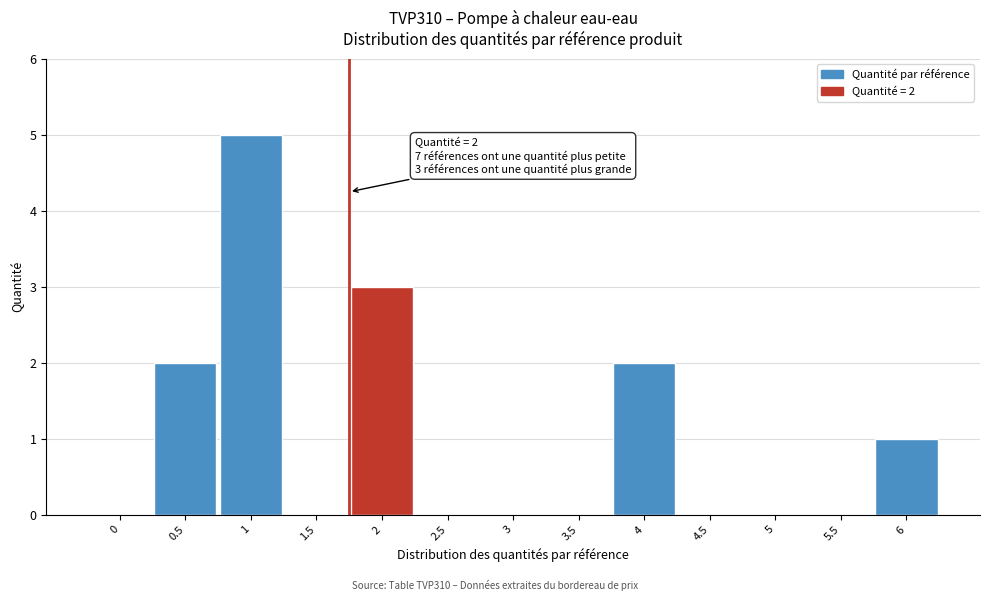

Reading left to right, transcribe all the data shown in this chart.

0=0	0.5=2	1=5	1.5=0	2=3	2.5=0	3=0	3.5=0	4=2	4.5=0	5=0	5.5=0	6=1